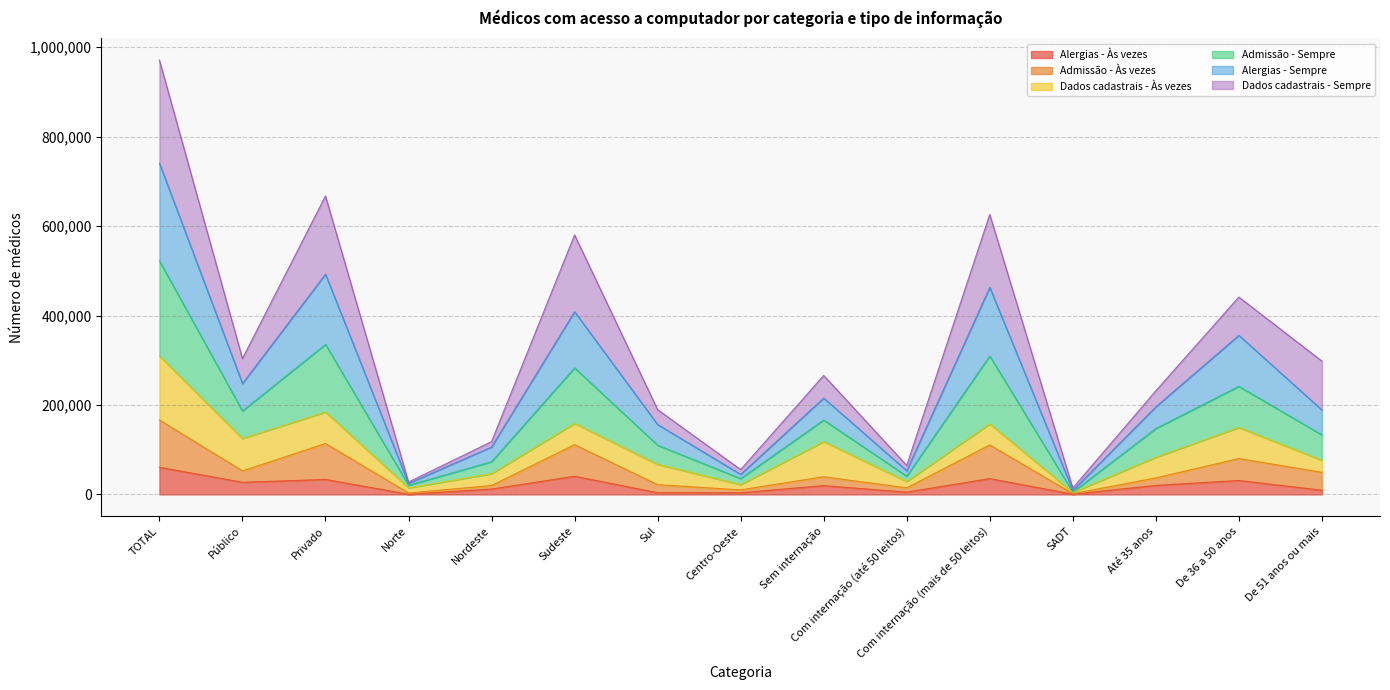

Rank the categories by Alergias - Sempre value from lowest to highest.

SADT, Norte, Centro-Oeste, Com internação (até 50 leitos), Nordeste, Sul, De 51 anos ou mais, Até 35 anos, Sem internação, Público, De 36 a 50 anos, Sudeste, Com internação (mais de 50 leitos), Privado, TOTAL